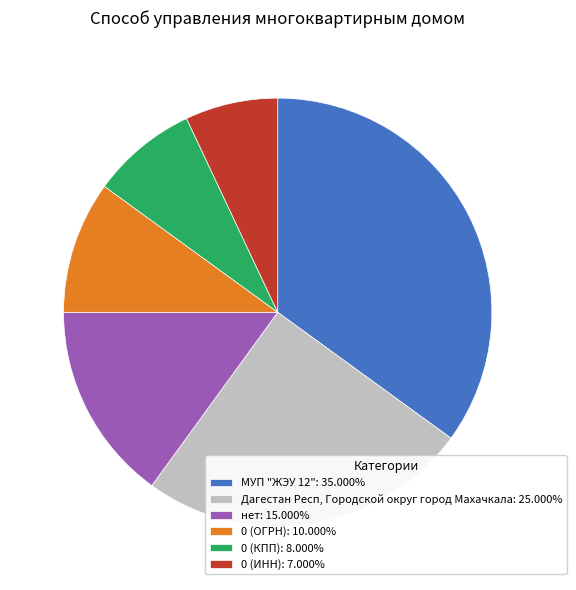

Do 0 (ОГРН): 10.000% and 0 (КПП): 8.000% together represent more than half of the pie?

No